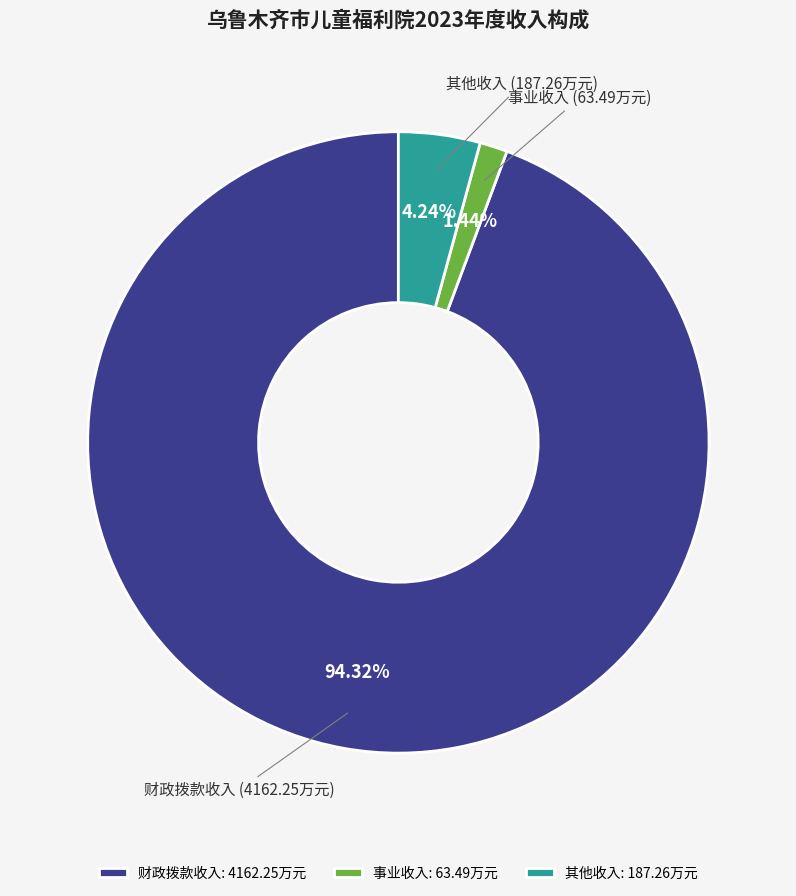

Which has a higher value, 事业收入 or 其他收入?

其他收入